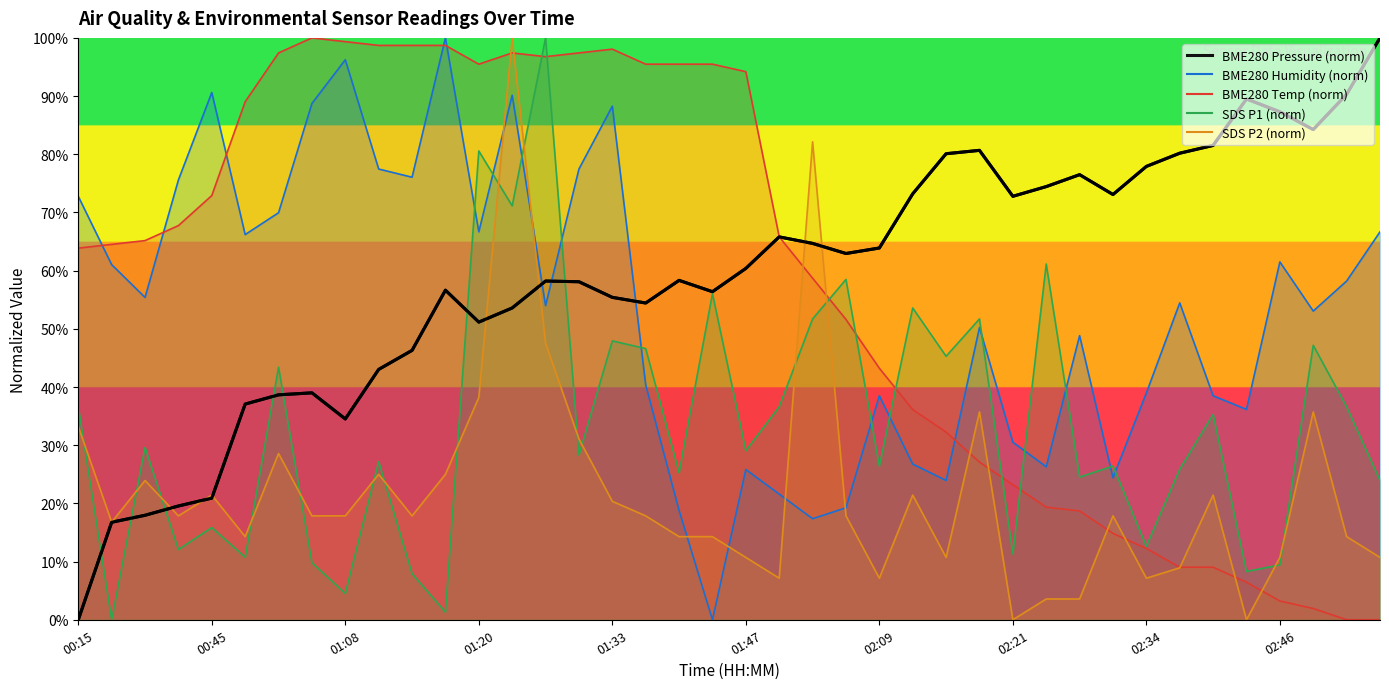

What is the label of the 4th point from the left?

00:41